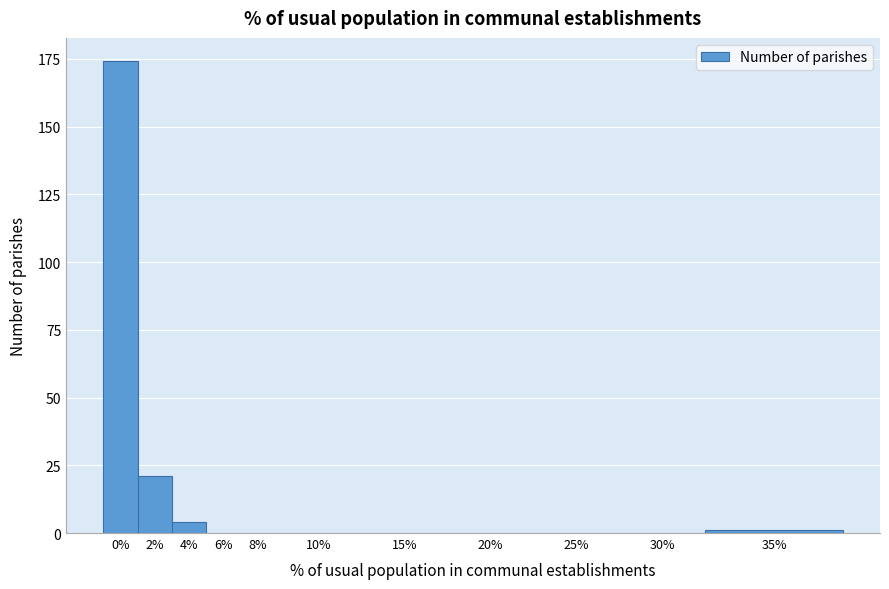

Reading left to right, extract all data points from this chart.

0%=174	2%=21	4%=4	6%=0	8%=0	10%=0	15%=0	20%=0	25%=0	30%=0	35%=1